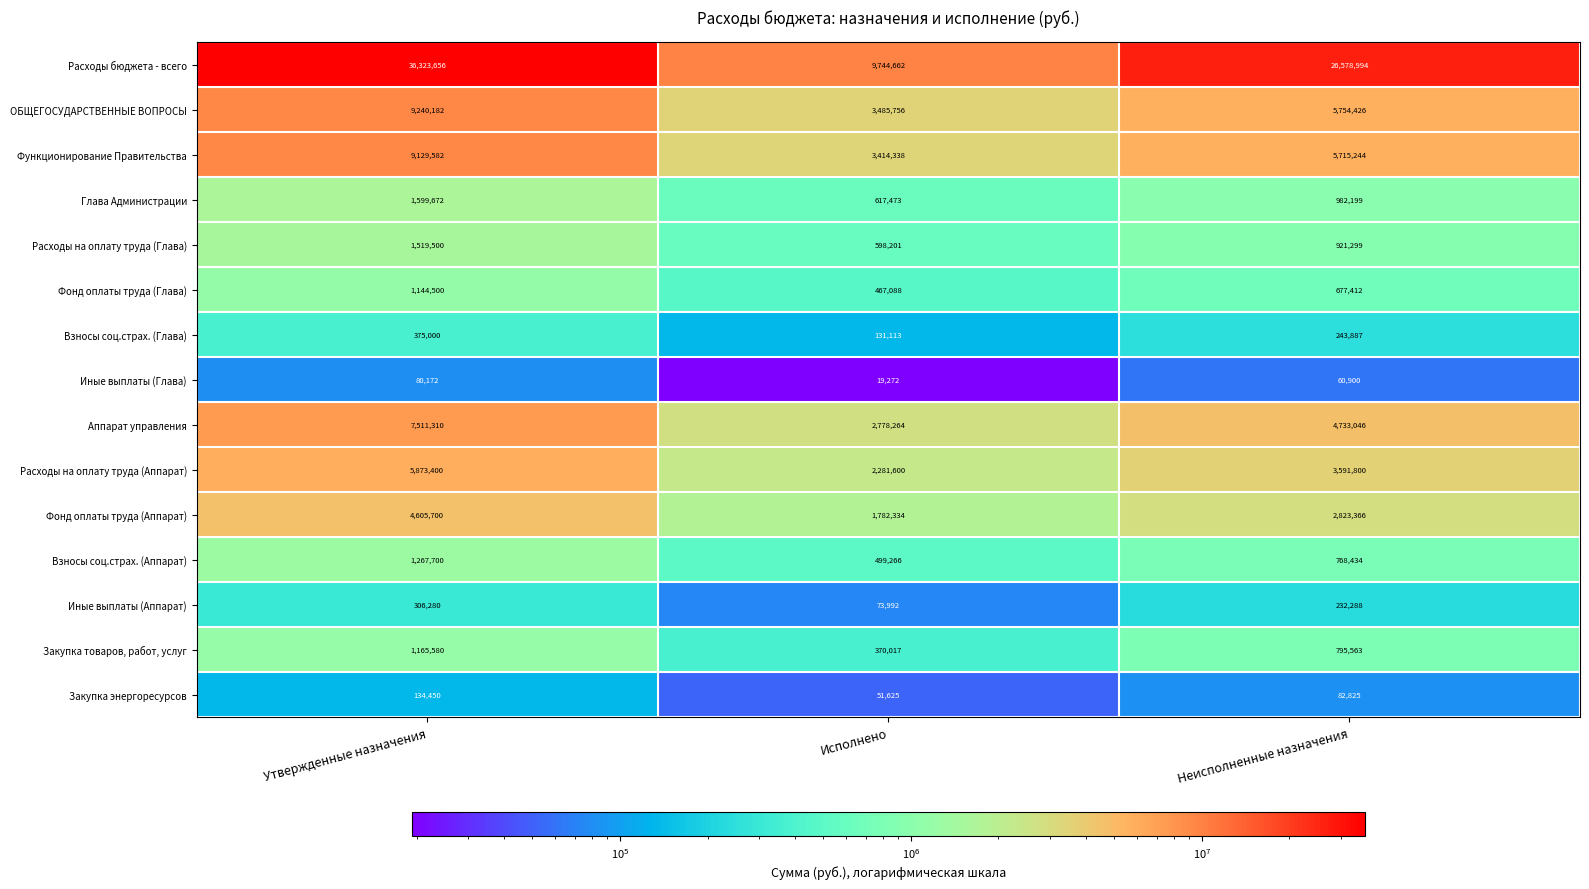

Which series has the largest range (max minus min)?

Расходы бюджета - всего